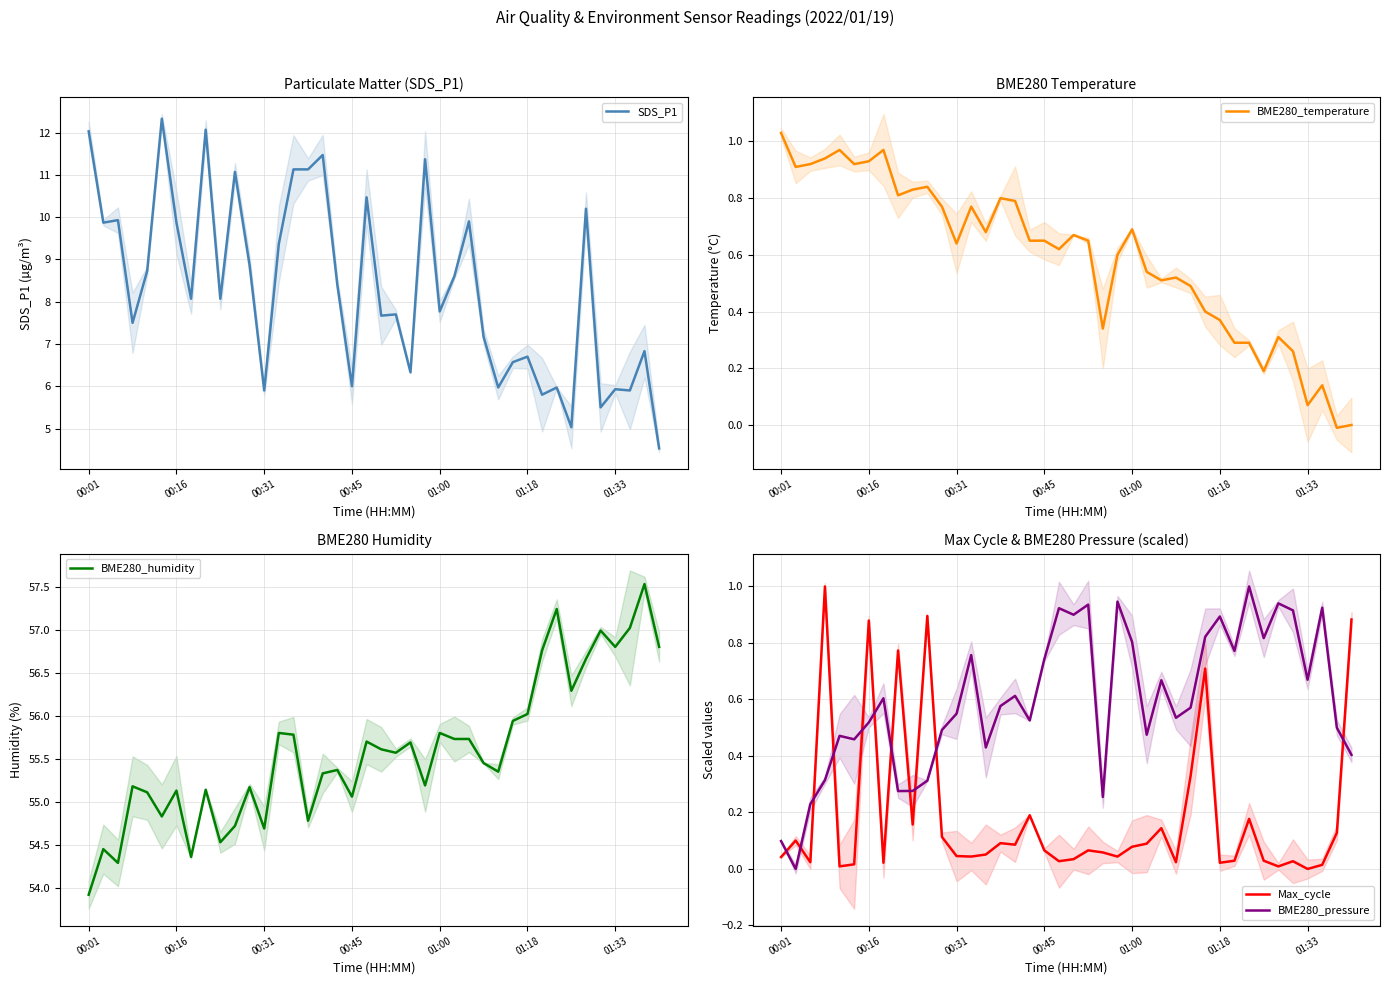

True or false: BME280_pressure has more than 2 interior local peaks.

True